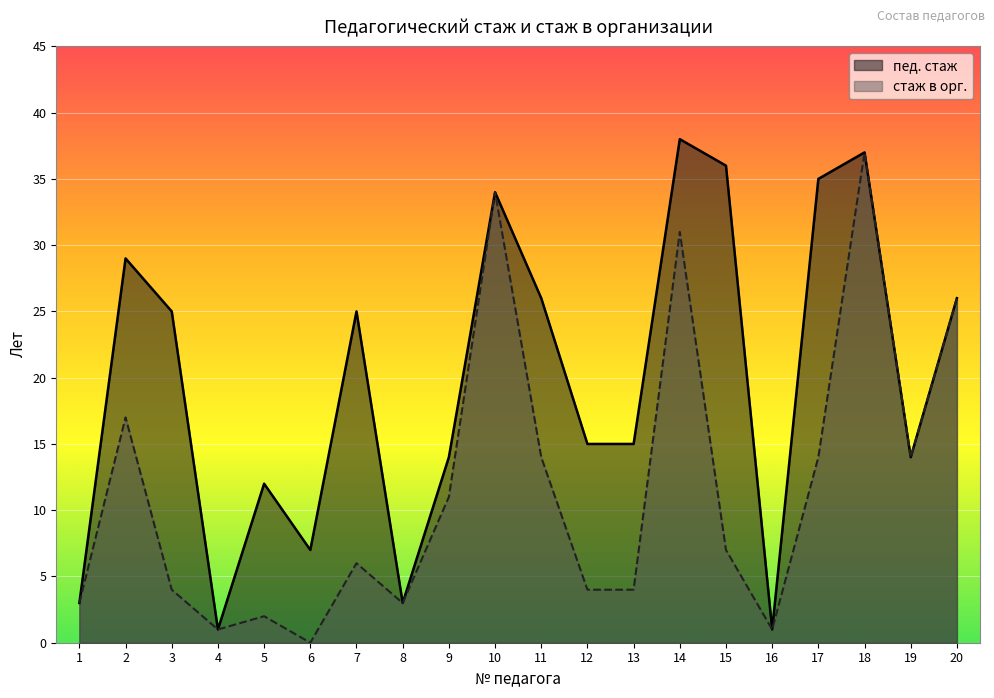

Rank the series by their maximum value, from highest to lowest.

пед. стаж, стаж в орг.